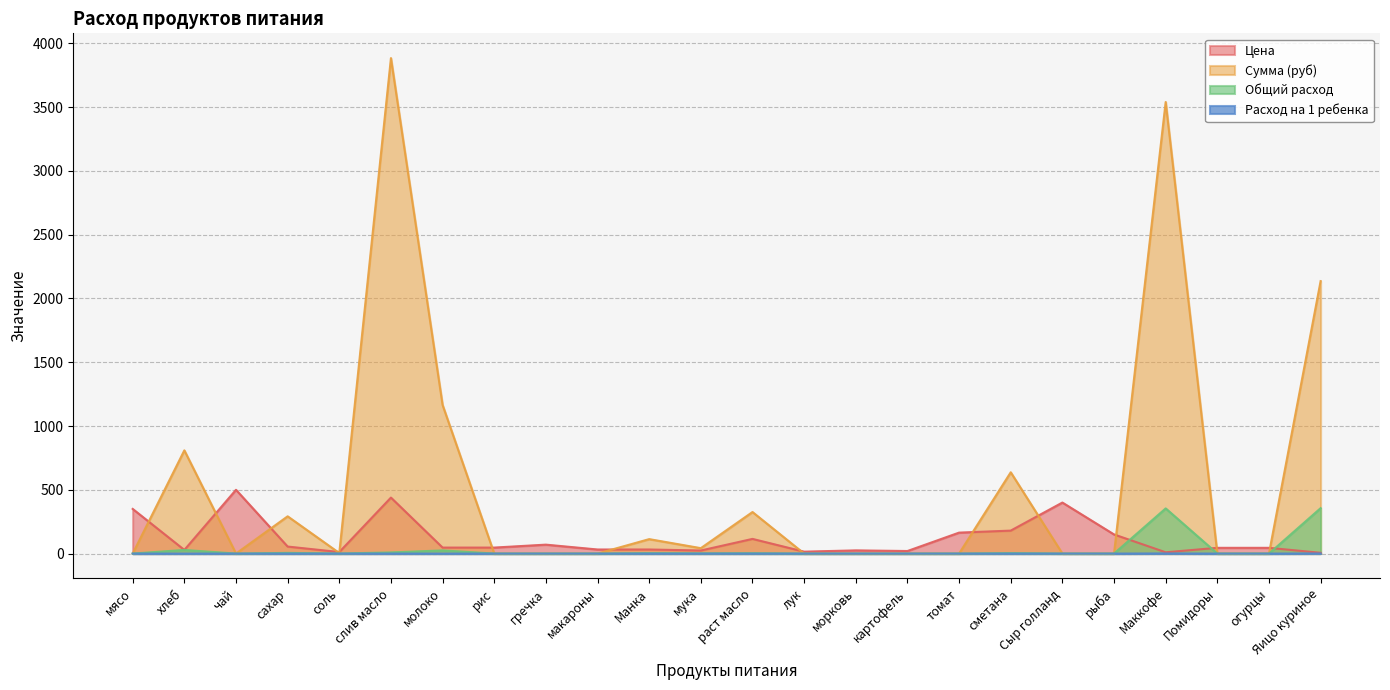

Does the chart have visible grid lines?

Yes